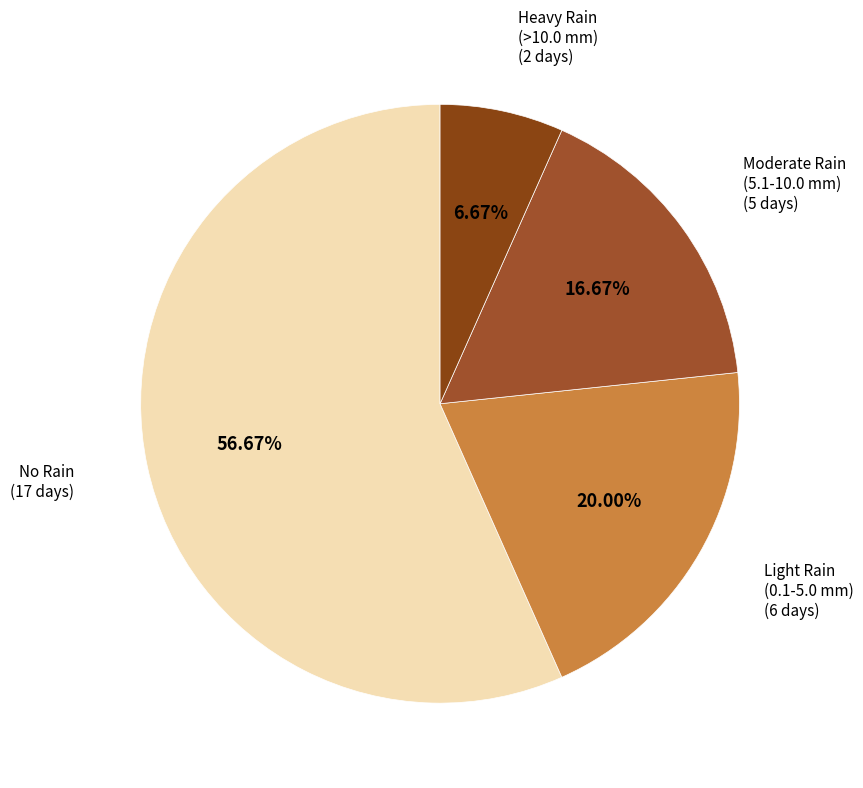

How many segments does this pie chart have?

4